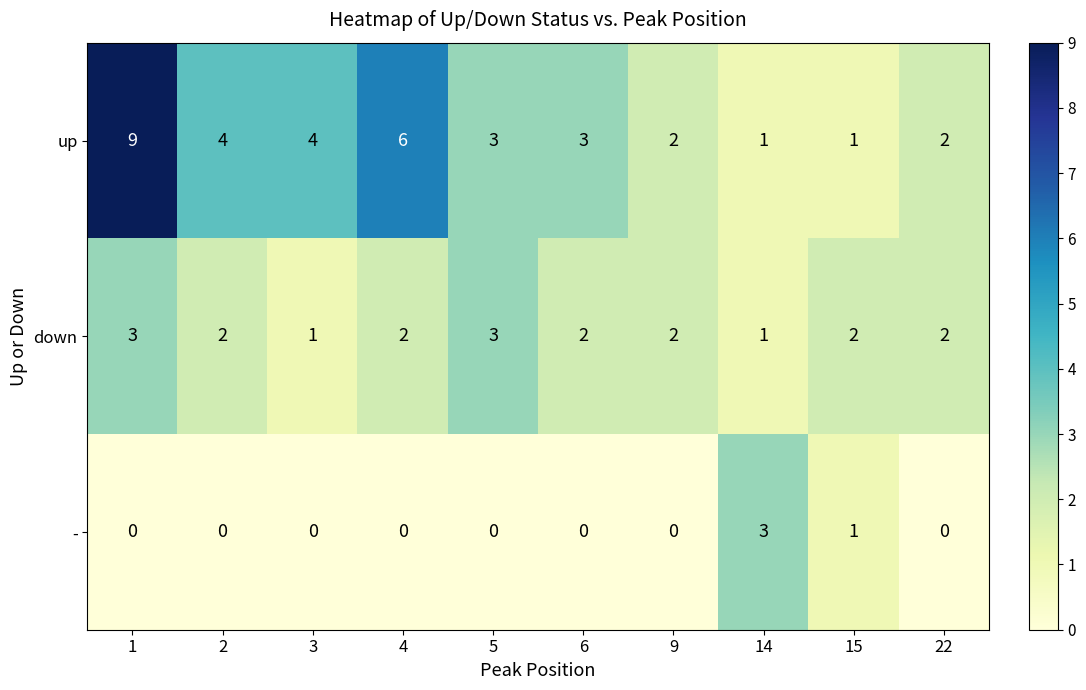

What is the maximum value for down?

3